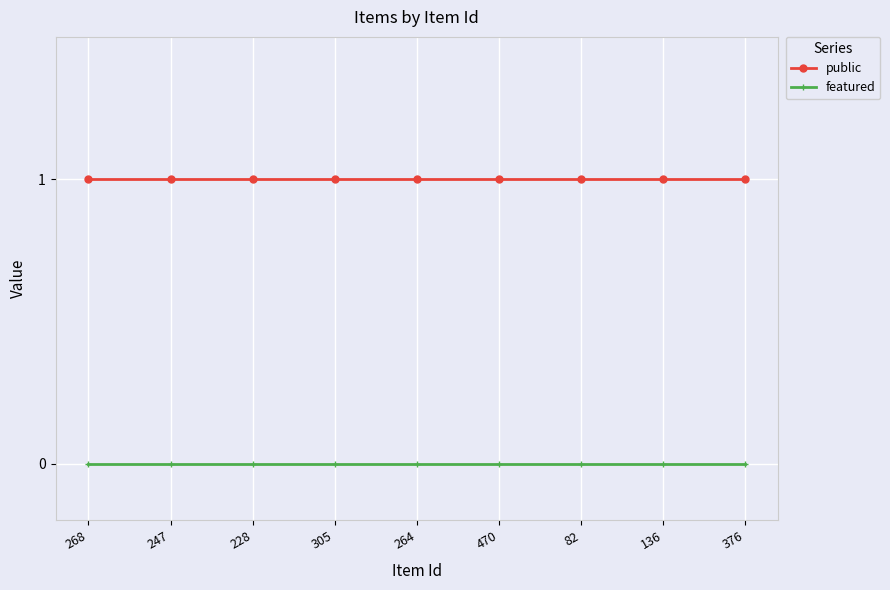

Rank the series at 82 from lowest to highest value.

featured, public